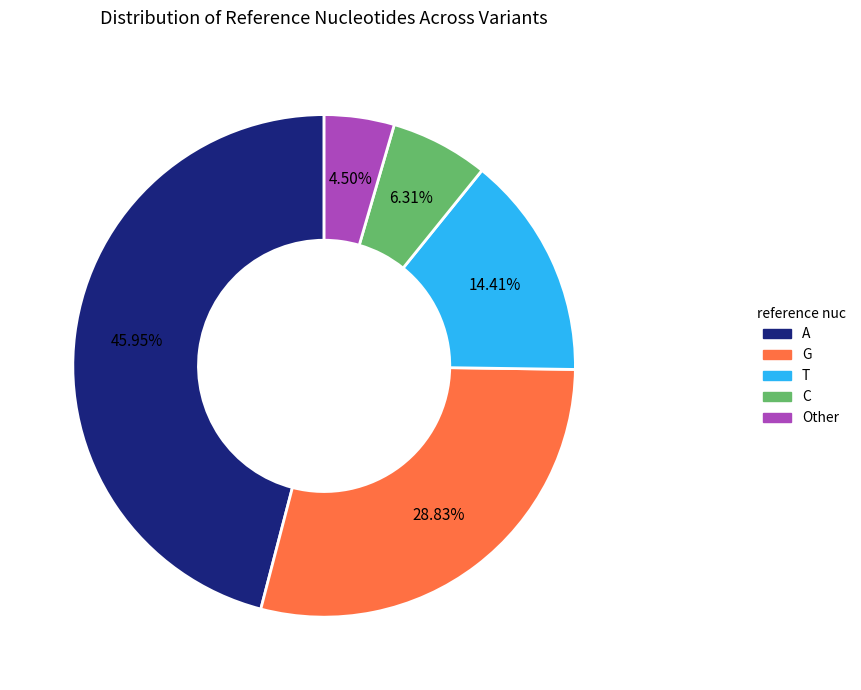

Count the number of slices in the pie.

5